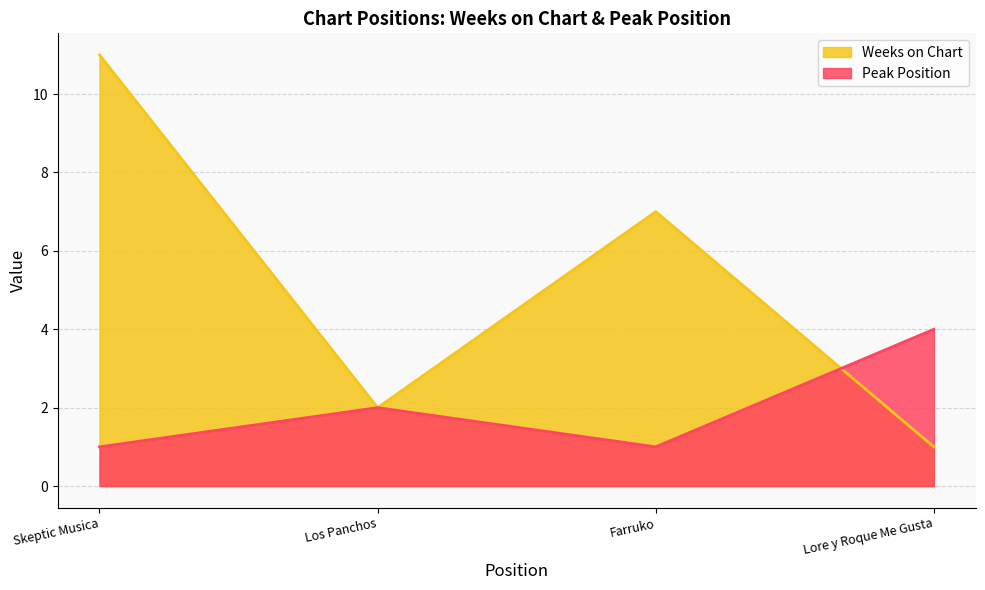

Is it true that Weeks on Chart equals 2 at Los Panchos?

True